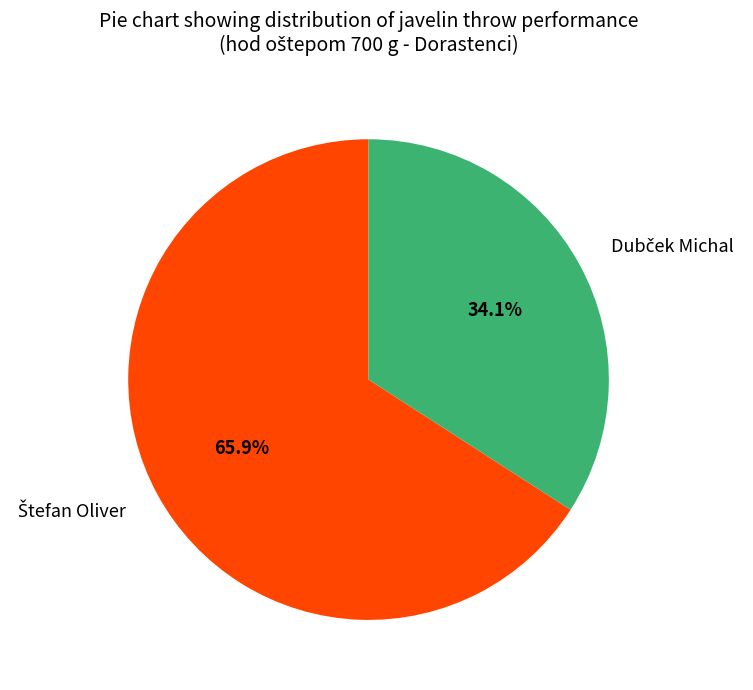

To the nearest percent, what is the average slice percentage?

50%